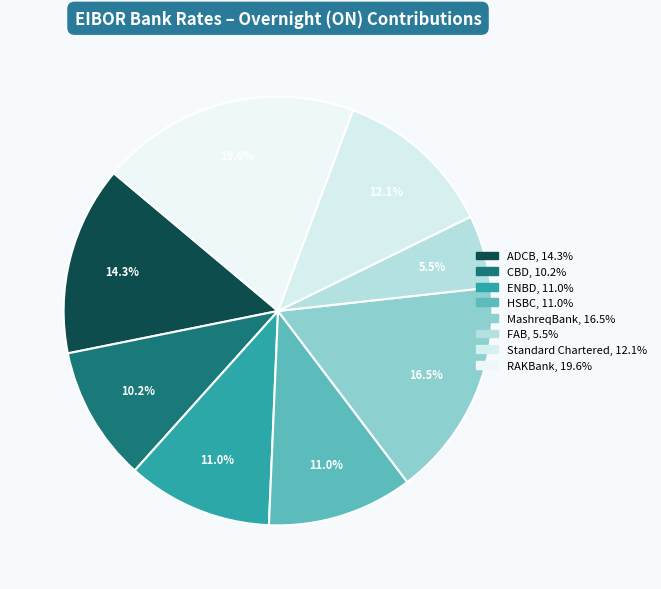

What is the smallest slice in the pie chart?

FAB